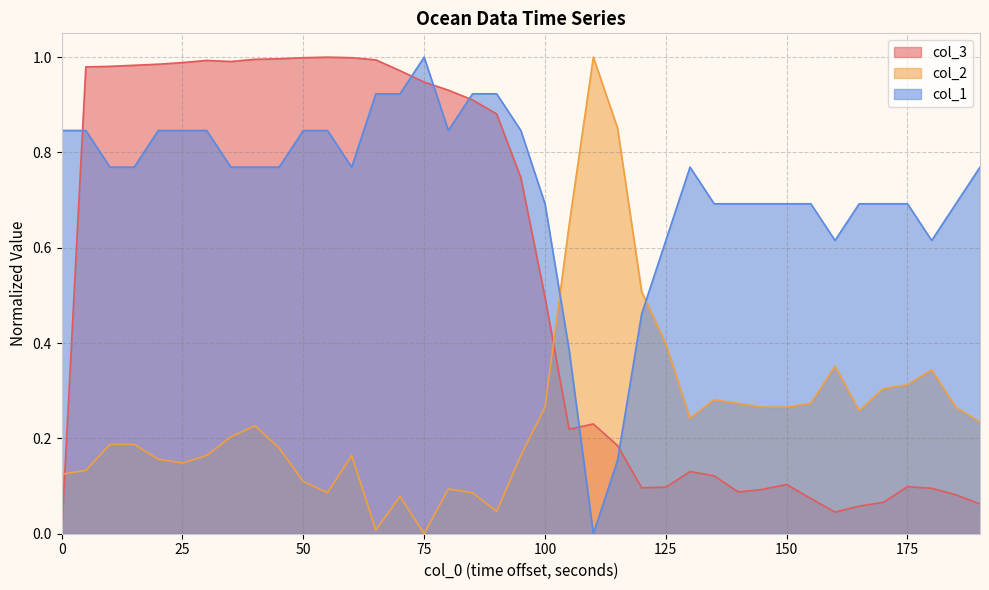

Which category has the highest value in the col_1 series?

75